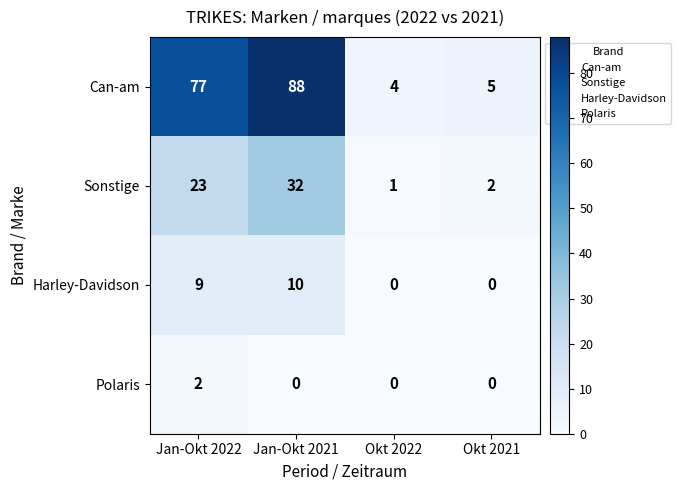

How many distinct data groups are displayed?

4